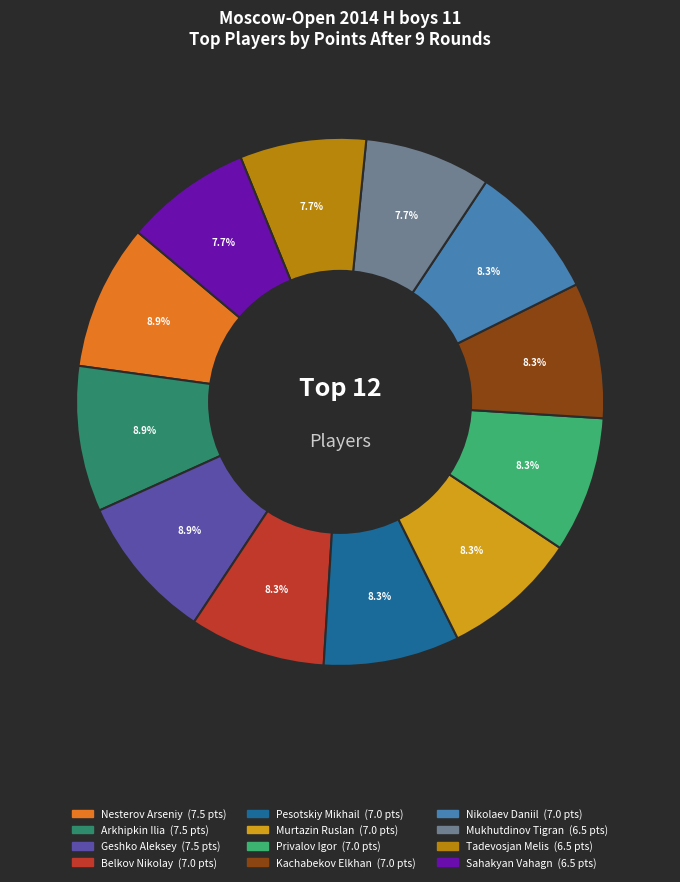

Combined, what portion of the pie is Nikolaev Daniil and Mukhutdinov Tigran?

16.1%